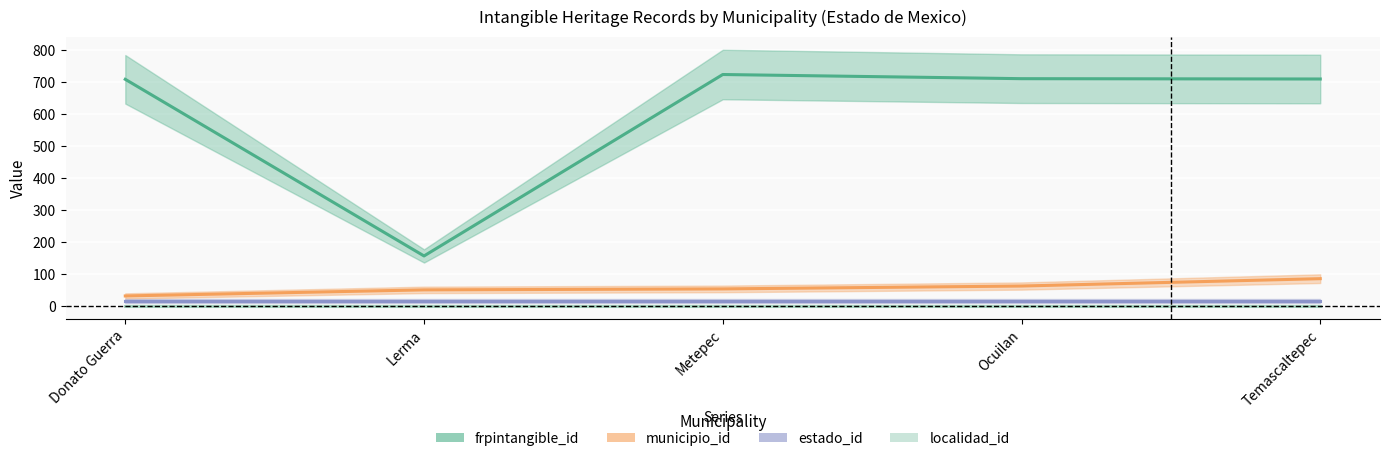

What is the value of the frpintangible_id point at the 2nd from the left?

157